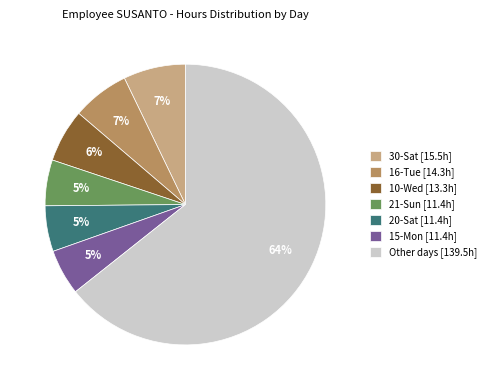

To the nearest percent, what is the average slice percentage?

14%